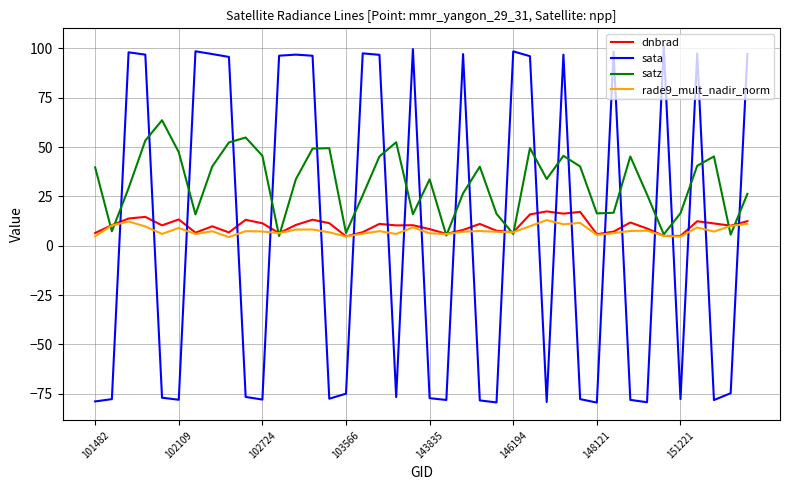

Which series has the widest spread of values?

sata